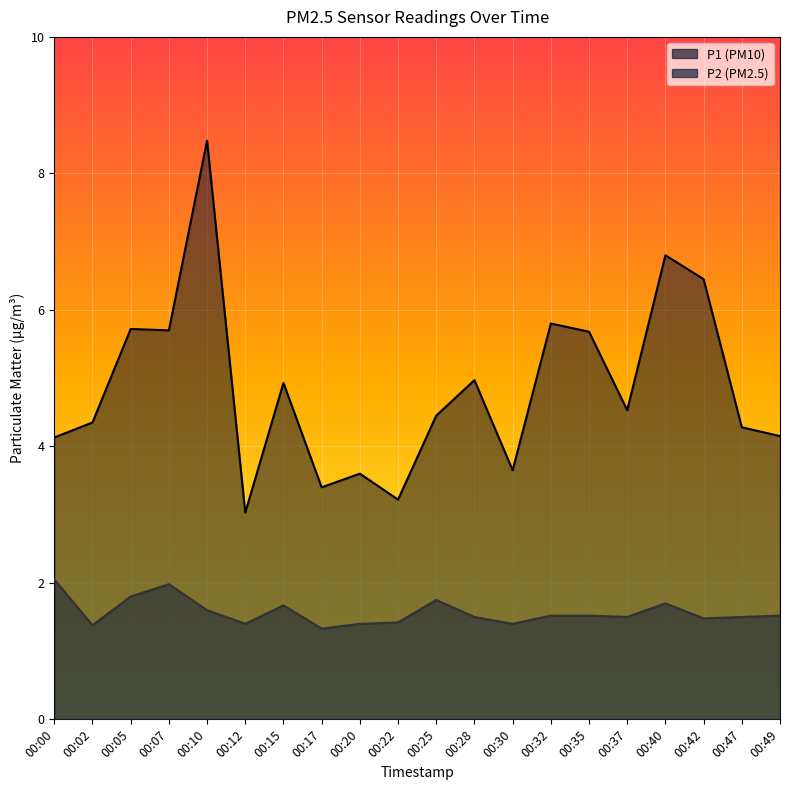

At which label does P1 first exceed 4?

00:00